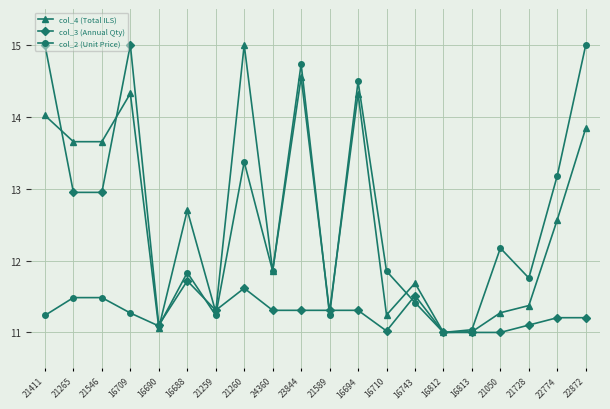

True or false: col_4 (Total ILS) has a value of 11.0 at 16813.

True